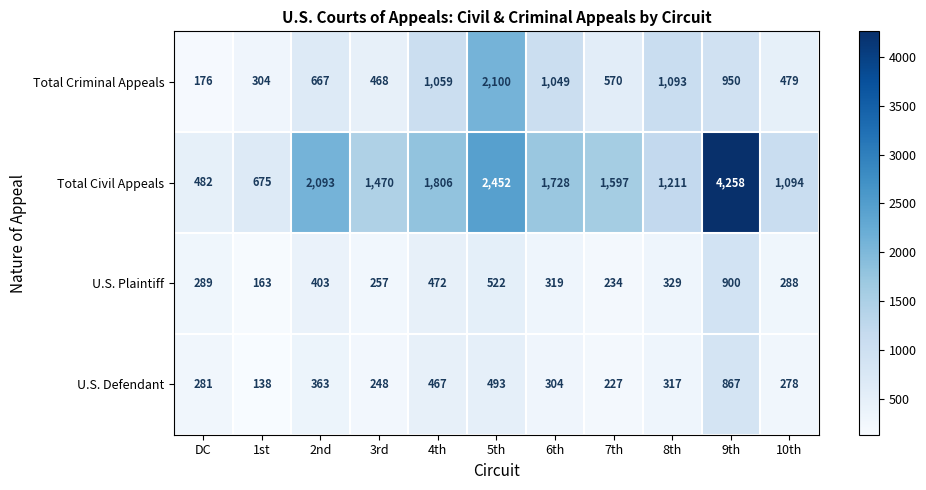

What is the sum of all Total Civil Appeals values?

18866